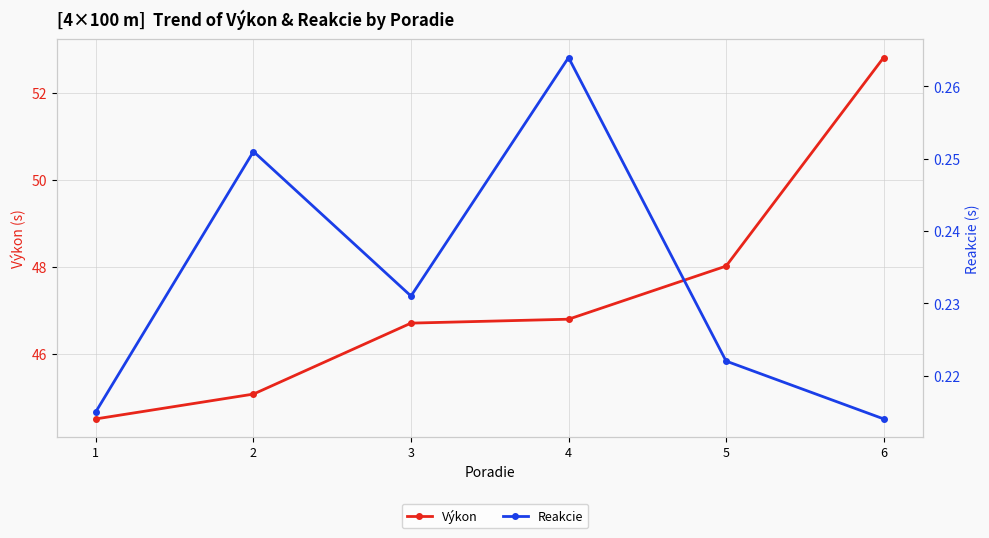

In Reakcie, how many points are lower than both neighbors (excluding endpoints)?

1